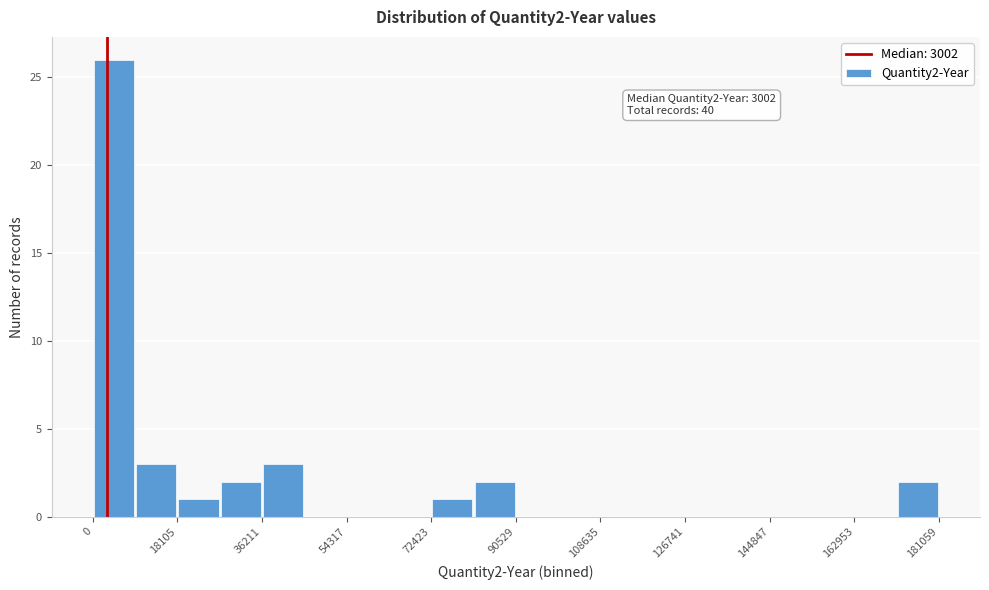

Over which range of the x-axis is the bar tallest?

0 to 10000